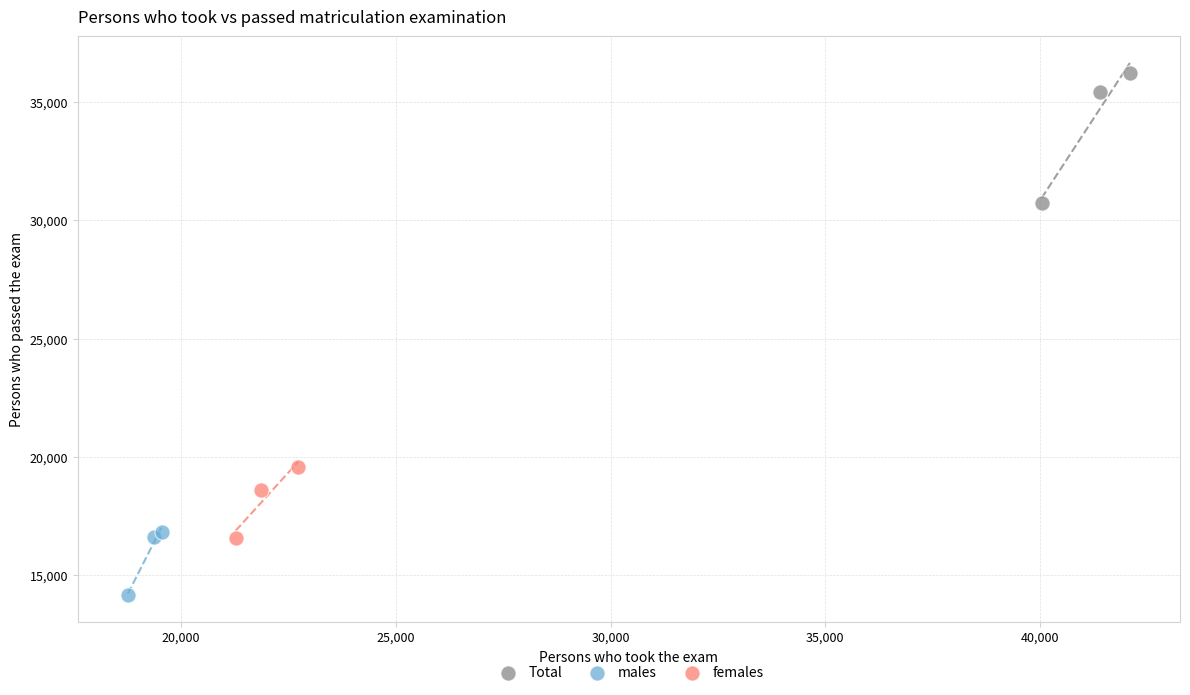

Which series reaches the maximum Y coordinate?

Total